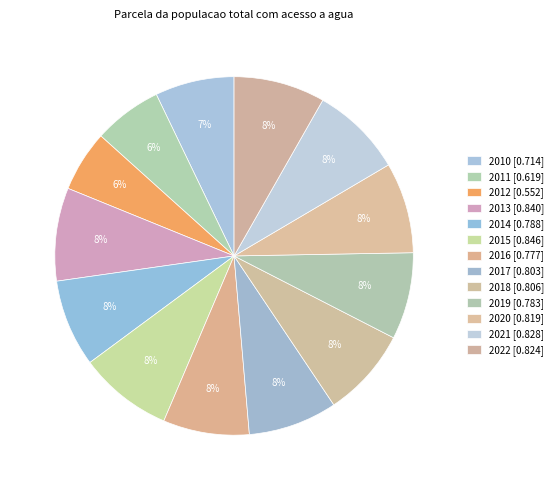

To the nearest percent, what is the combined percentage of 2018 and 2021?

16%